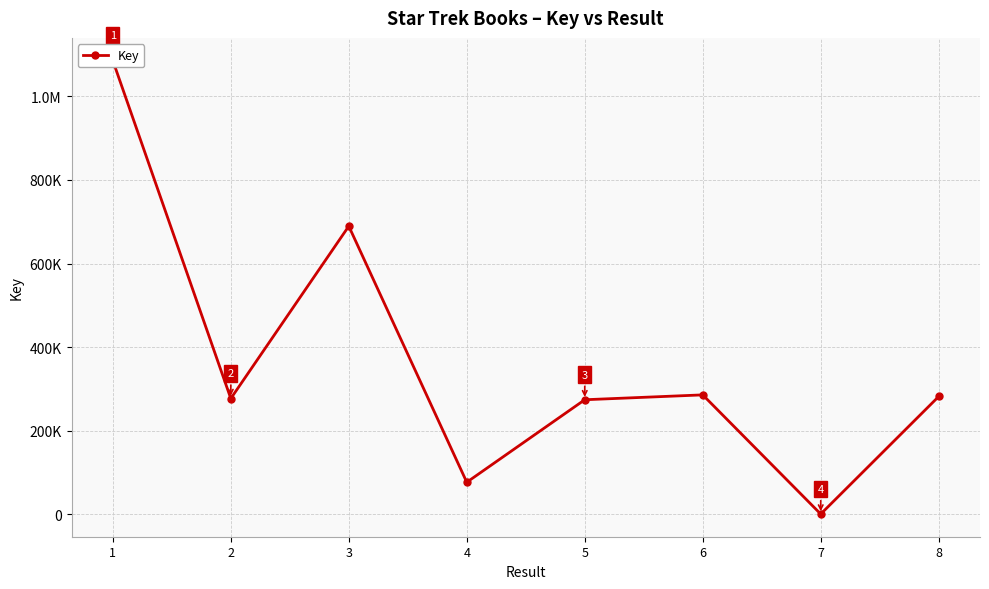

Reading left to right, what are all the values shown in this chart?

1085863	276835	689467	76433	273930	285584	307	281700